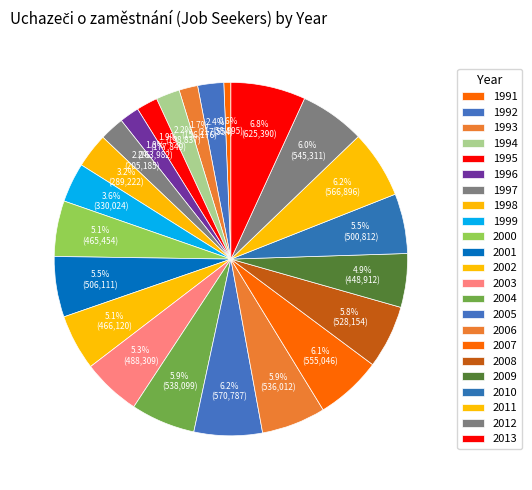

How many segments does this pie chart have?

23